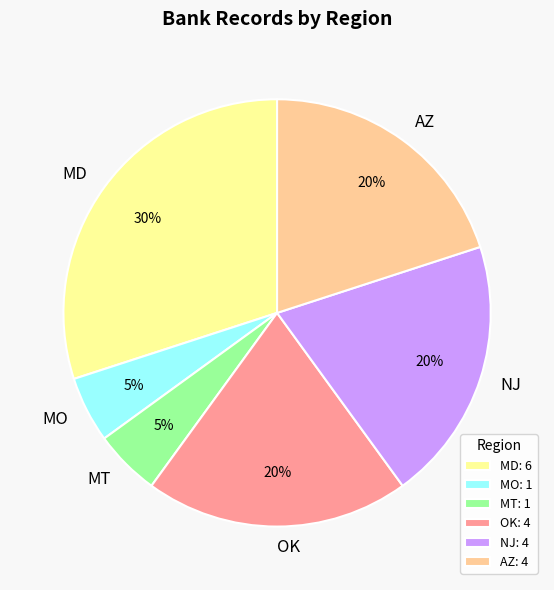

To the nearest percent, what is the combined percentage of OK and MD?

50%